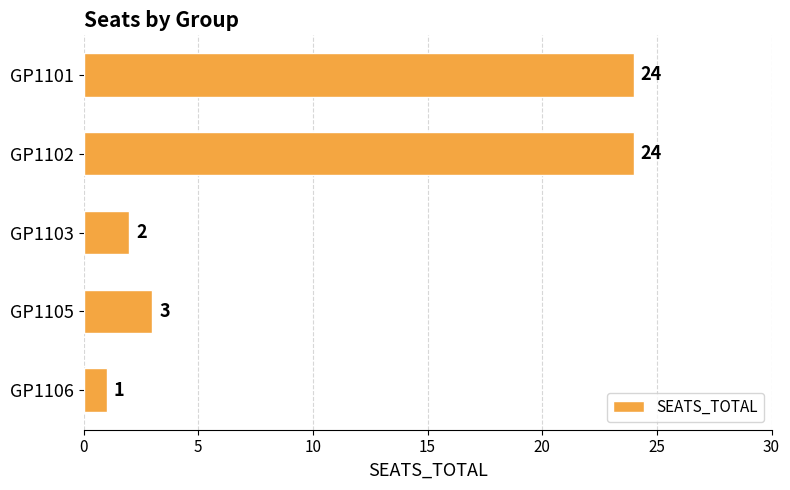

Approximately how many times larger is the value at GP1101 compared to GP1106?

24.0